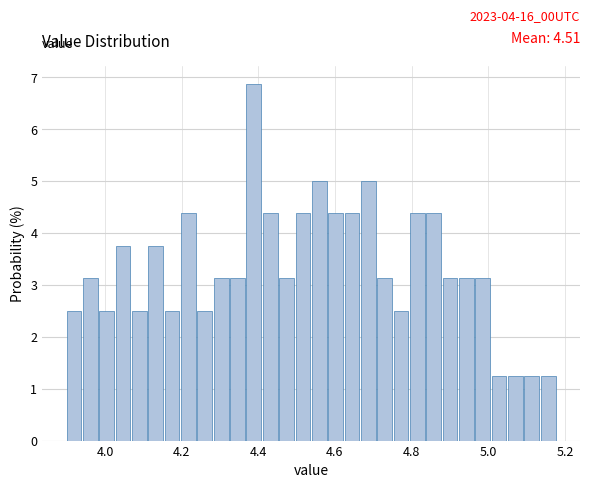

Around what value on the x-axis is the tallest bar? Give the approximate position of its centre, as read against the axis.

4.38